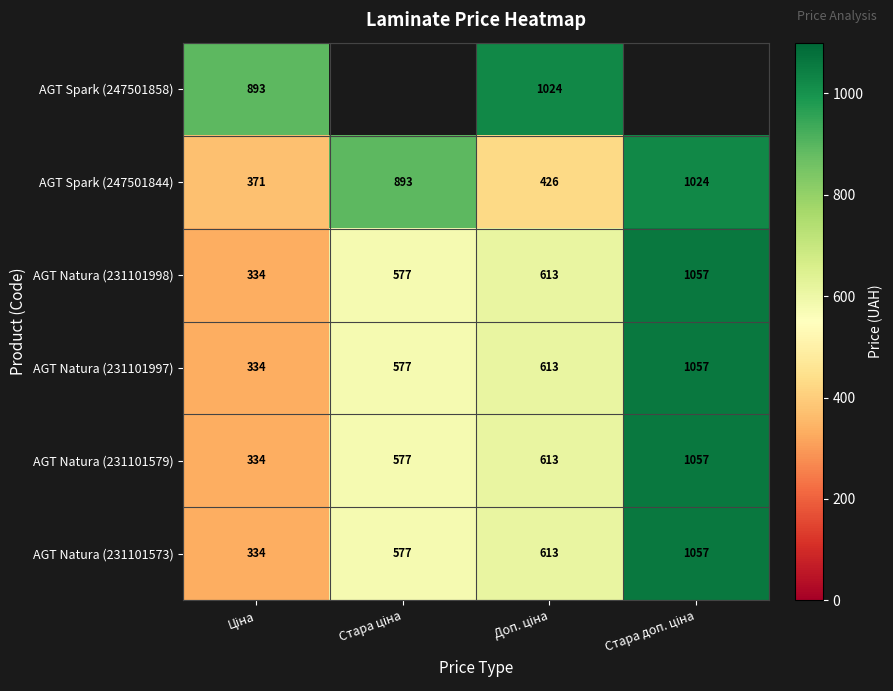

The value of AGT Natura (231101997) at Стара ціна is 303.8. True or false?

False